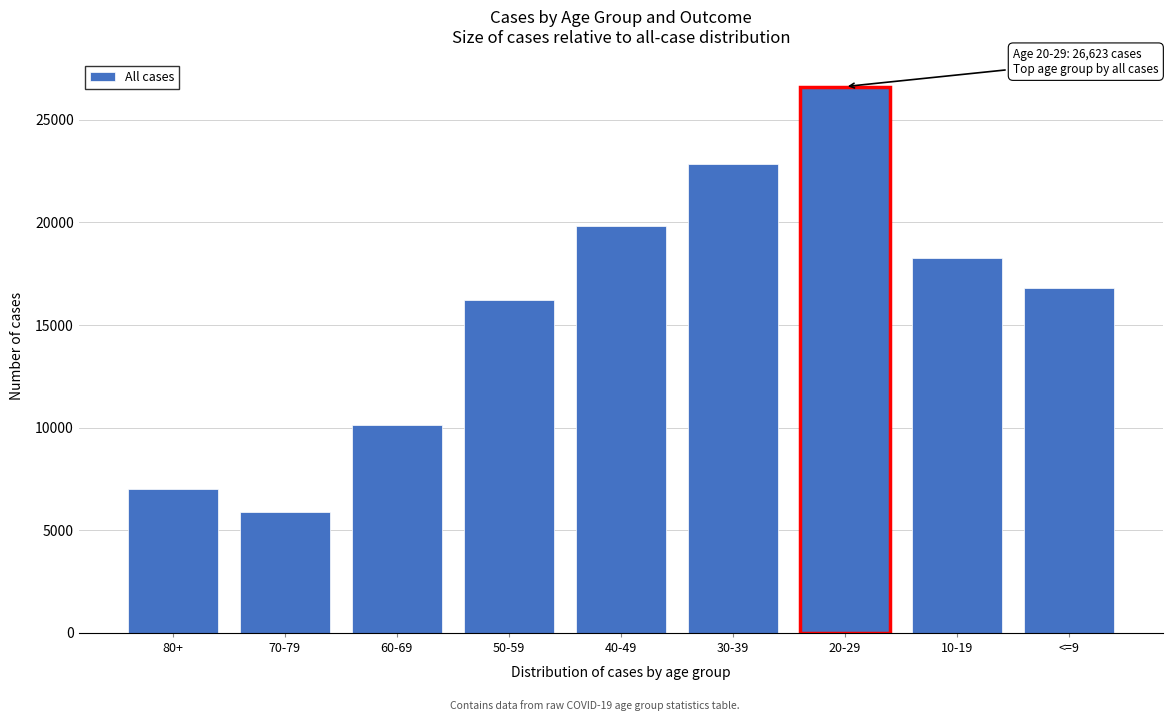

Reading left to right, transcribe all the data shown in this chart.

80+=7014	70-79=5897	60-69=10116	50-59=16246	40-49=19843	30-39=22870	20-29=26623	10-19=18286	<=9=16806